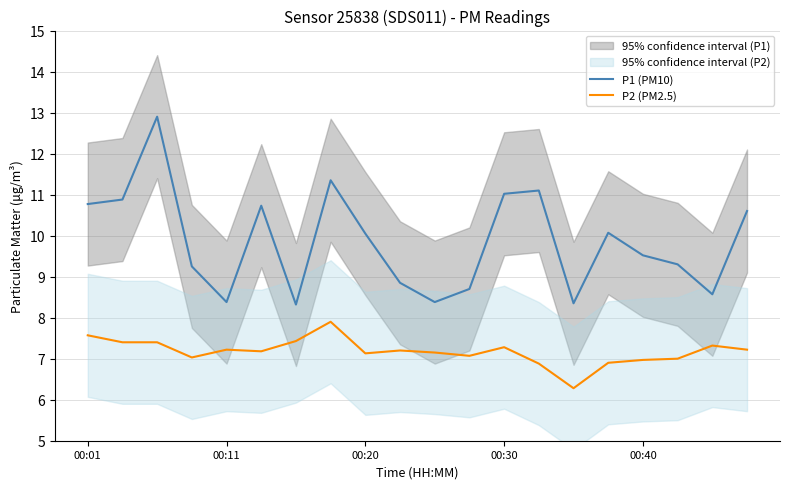

What is the sum of the P2 (PM2.5) values at 5 and 19?

14.4